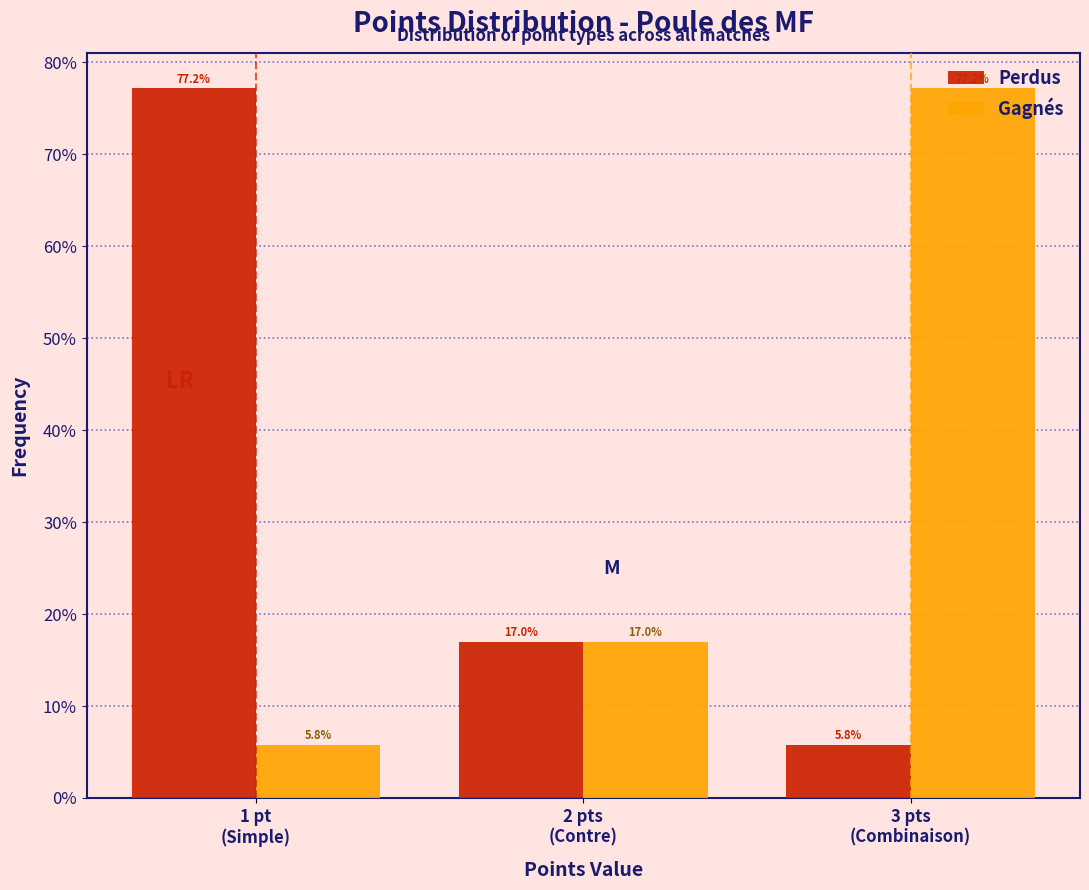

Reading right to left, extract all data points from this chart.

Perdus: 5.8	17.0	77.2
Gagnés: 77.2	17.0	5.8